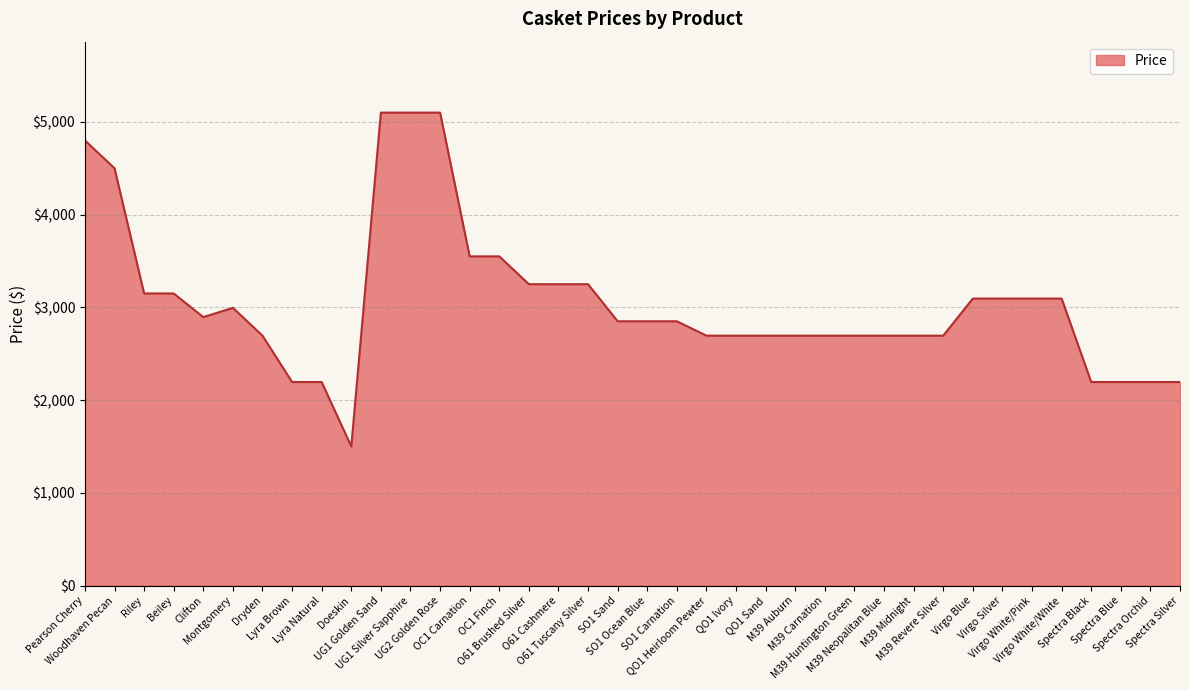

How many lines are shown in the chart?

1